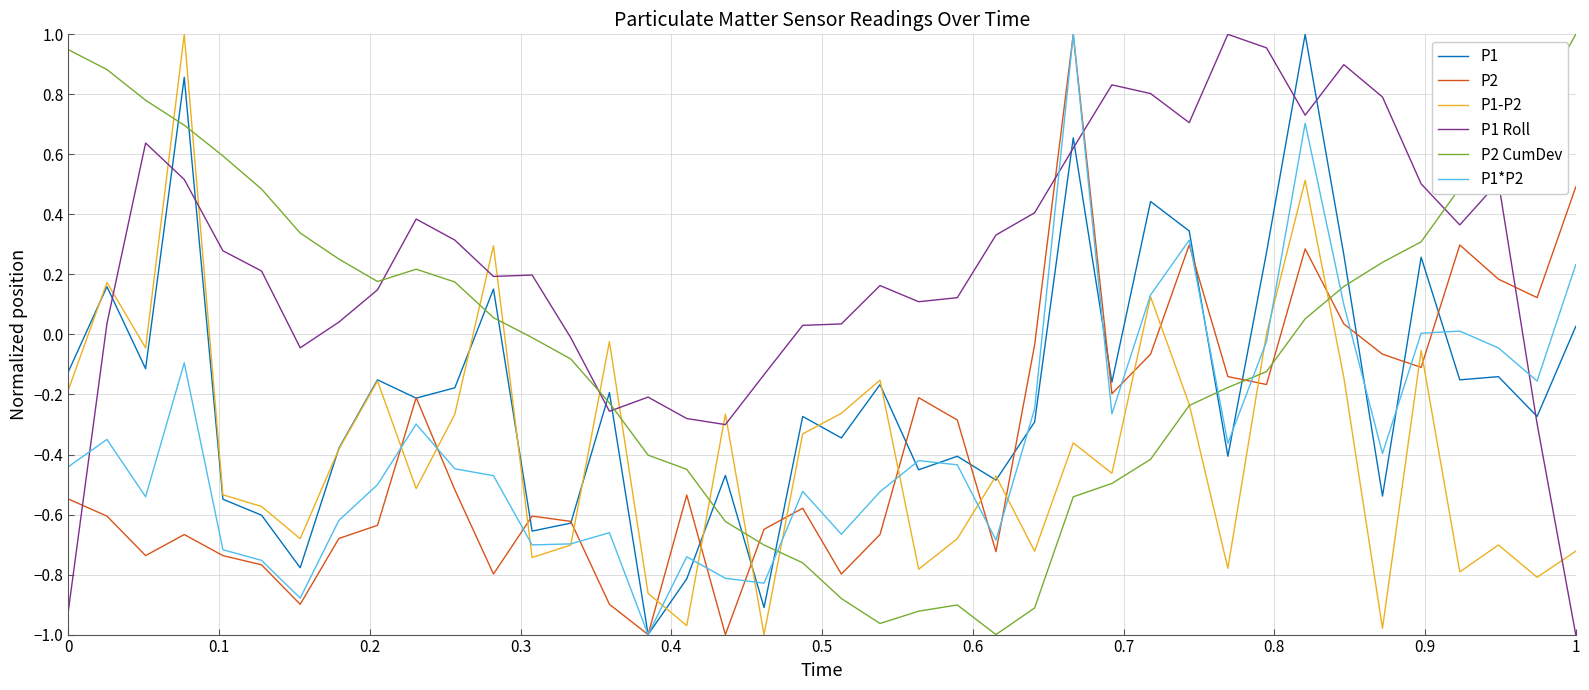

Which series has the largest total across all categories?

P1 Roll